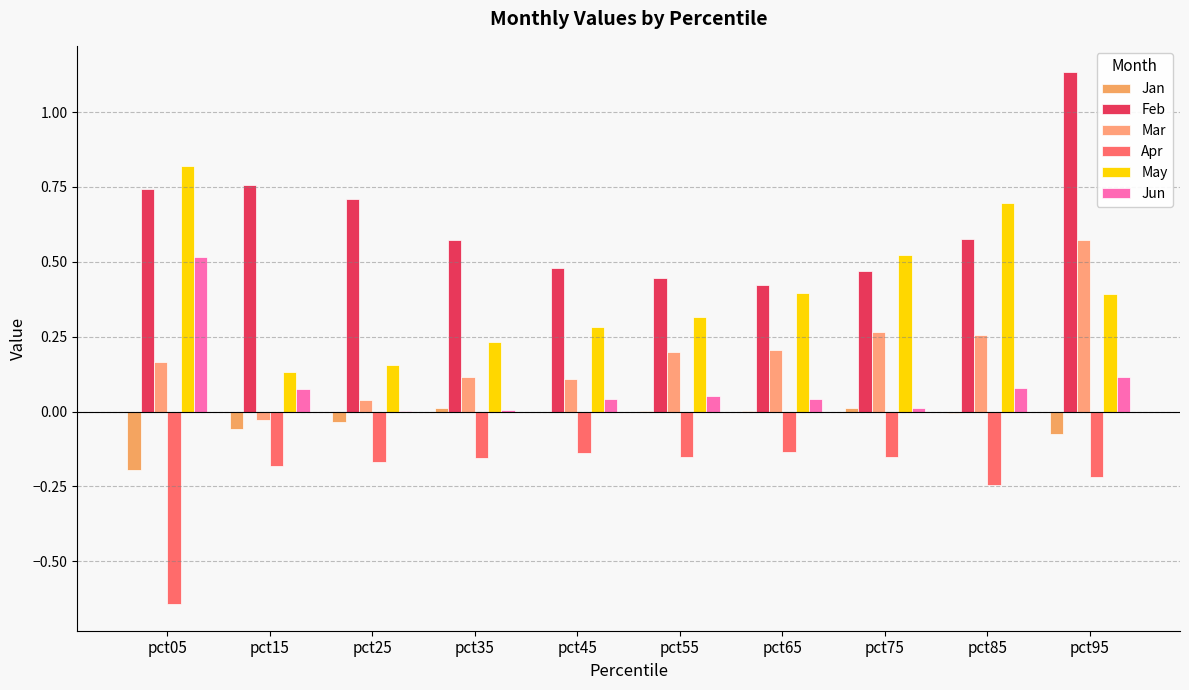

True or false: Mar has a value of 0.2 at pct45.

False